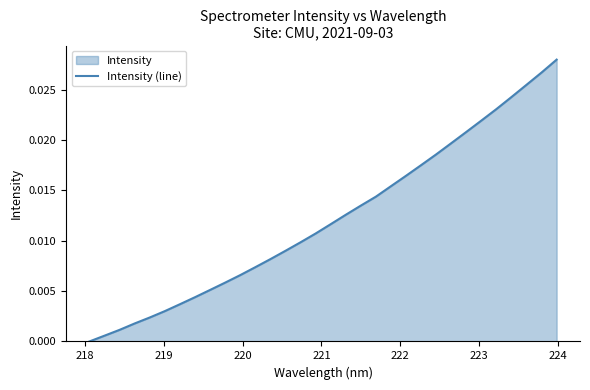

How many data points are above 0?

31